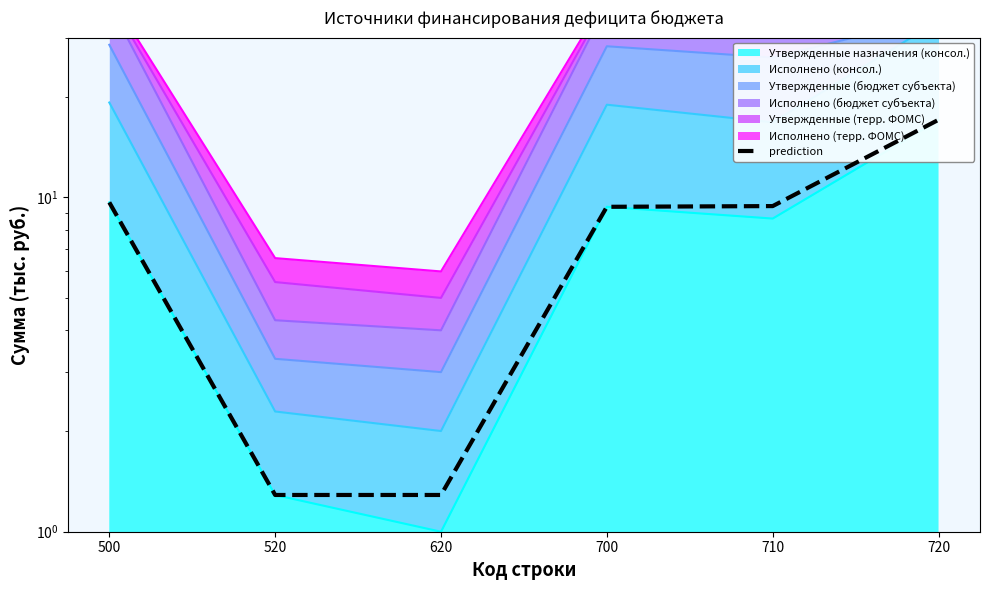

Reading right to left, list all the values displayed in this chart.

720=17.0	710=9.4	700=9.4	620=1.3	520=1.3	500=9.6